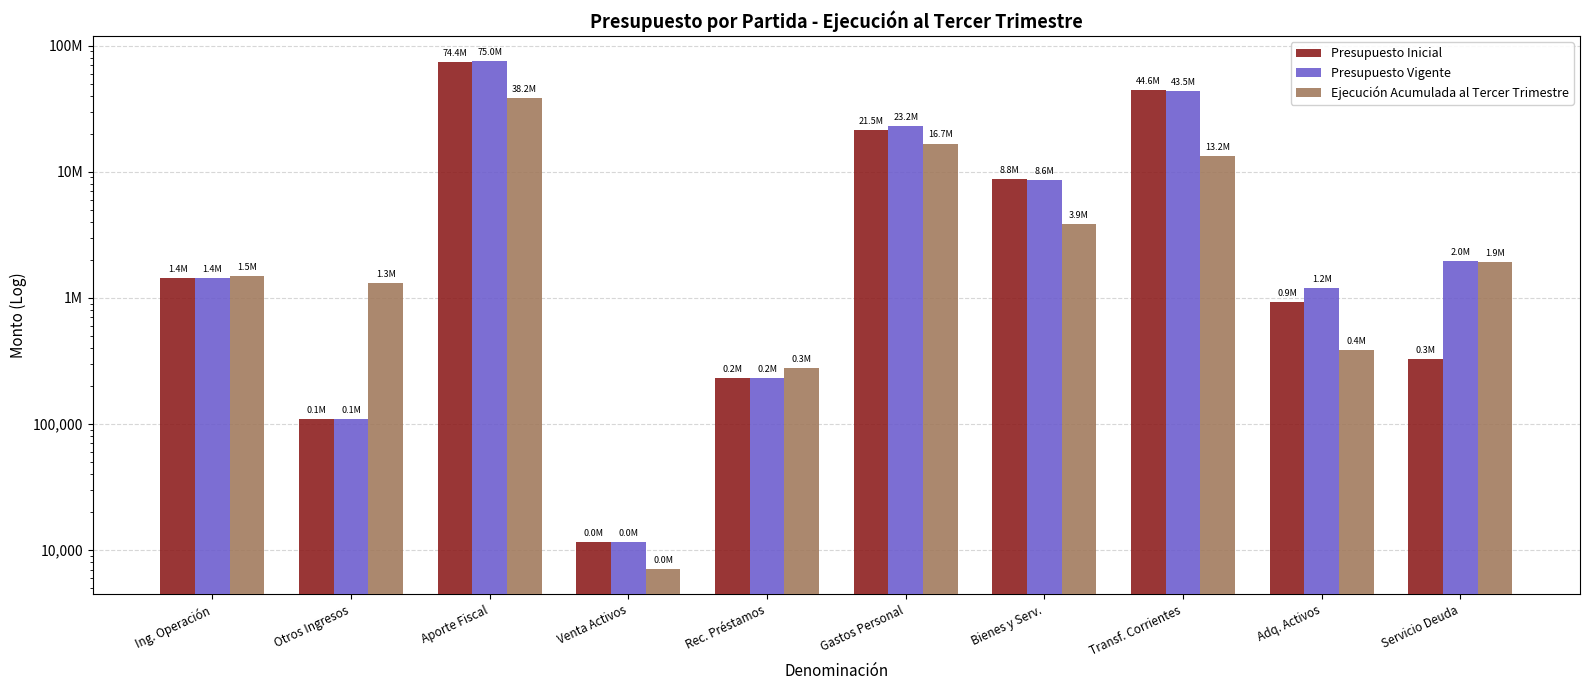

How many data points in Ejecución Acumulada al Tercer Trimestre are less than 1920997?

5